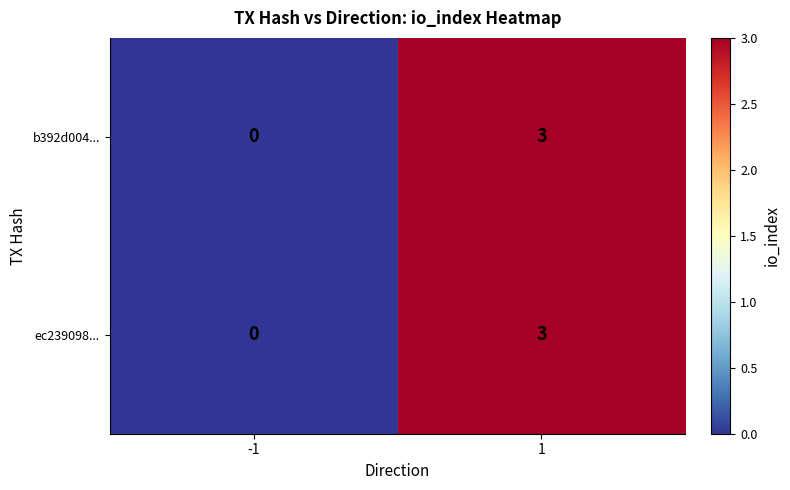

Reading left to right, extract all data points from this chart.

b392d004...: -1=0	1=3
ec239098...: -1=0	1=3